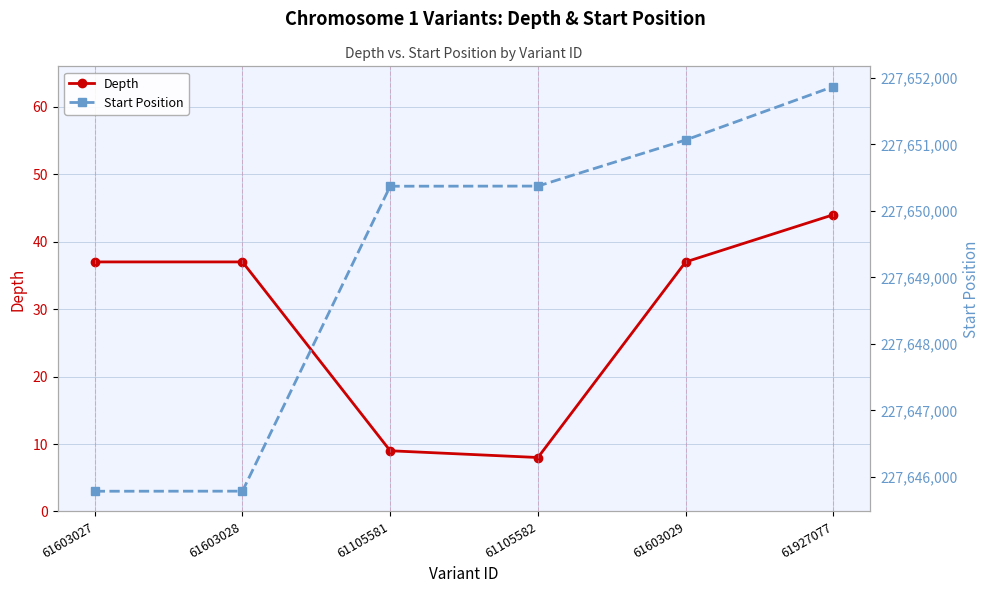

Is the value of Depth at 61927077 greater than the value of Start Position at 61105581?

No